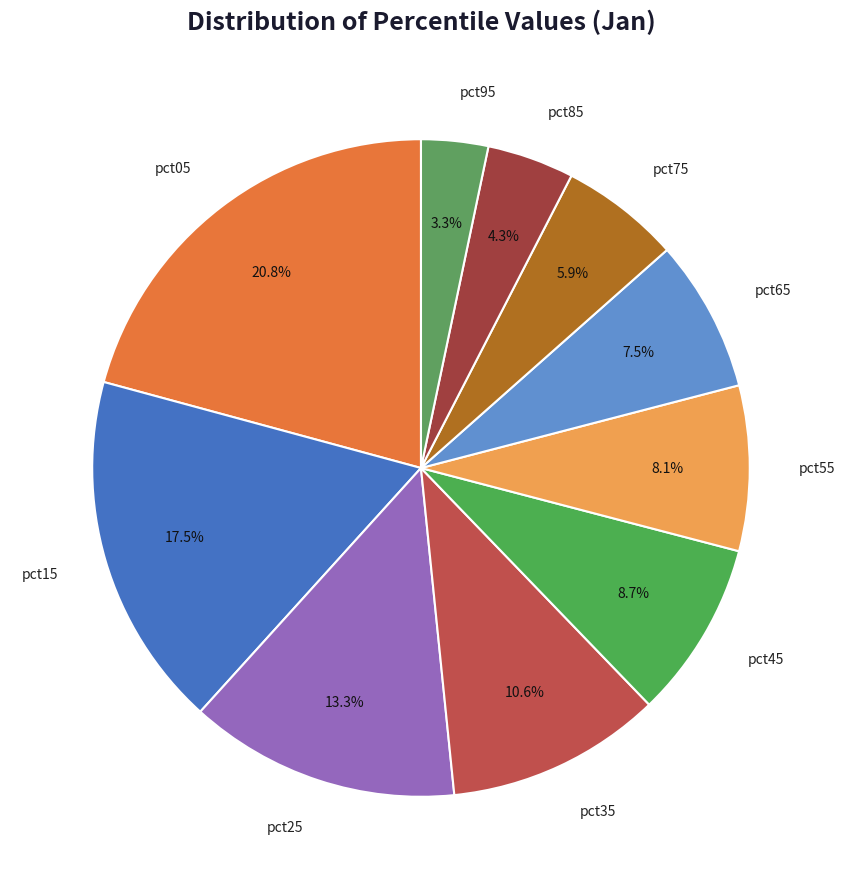

How many segments does this pie chart have?

10